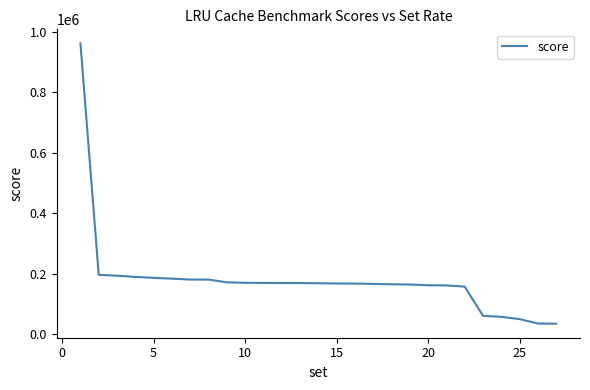

What is the smallest value displayed?

35521